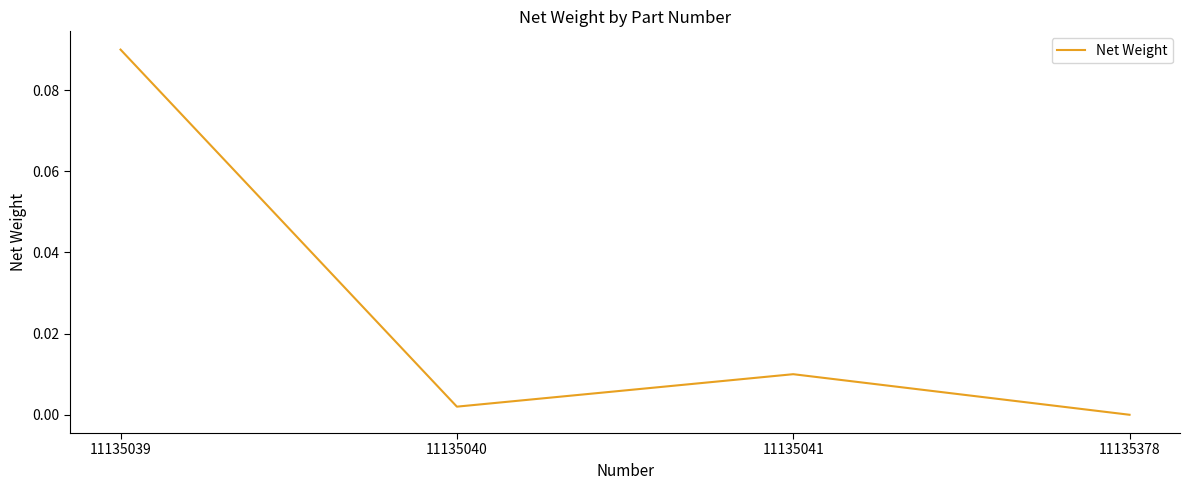

How many interior local valleys (lower than both neighbors) does the data have?

1